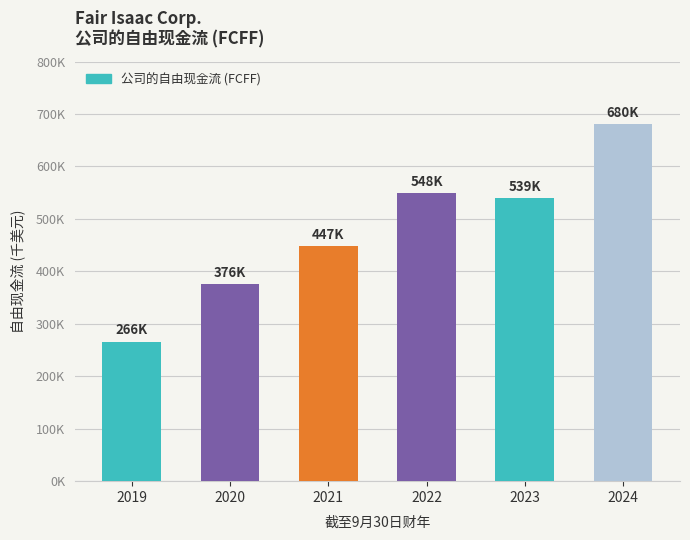

List the labels in order of value, smallest first.

2019, 2020, 2021, 2023, 2022, 2024